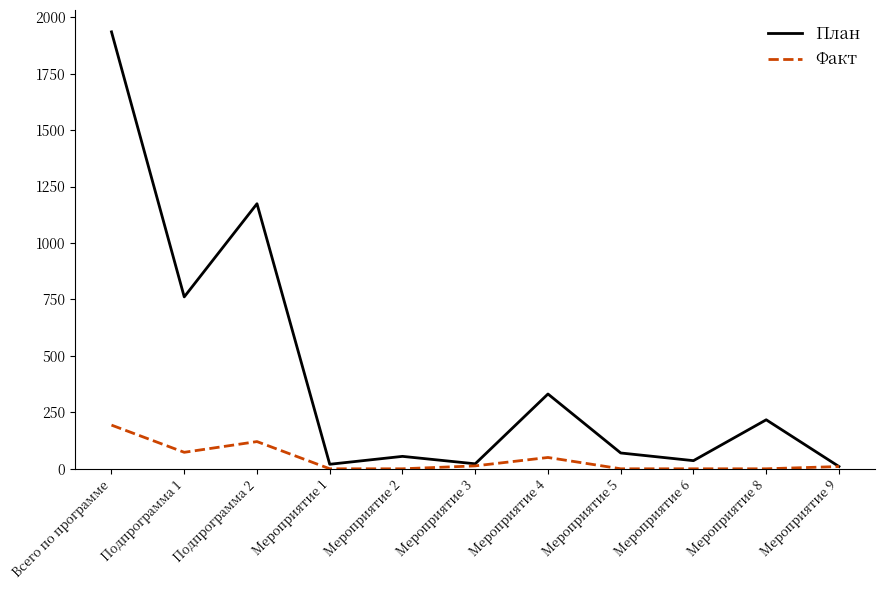

At Мероприятие 4, list the series in order from largest to smallest.

План, Факт